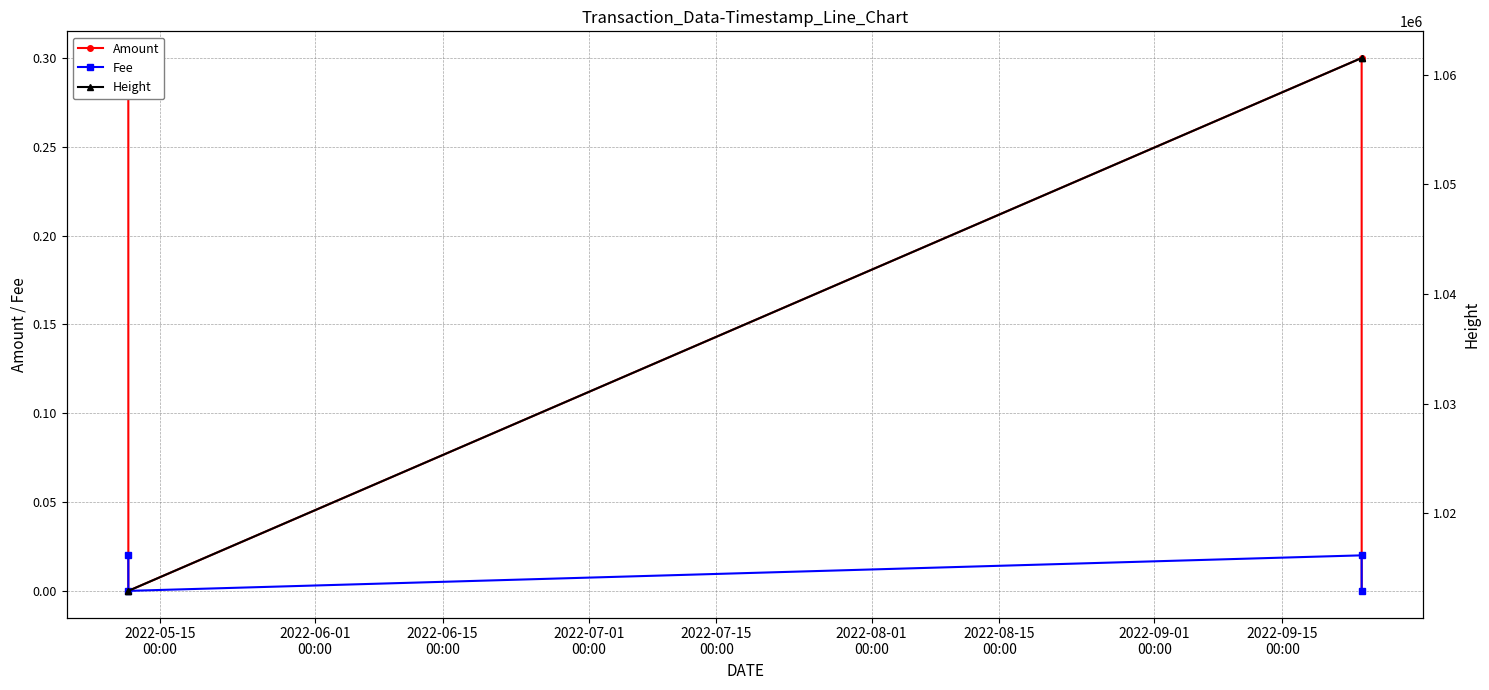

True or false: Amount has more than 0 interior local peaks.

True